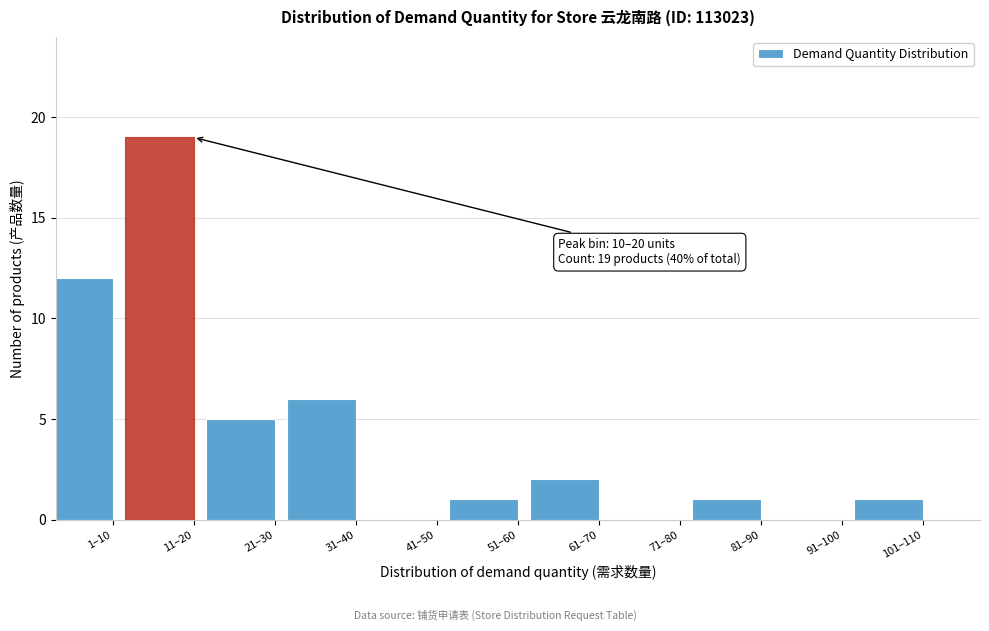

Reading left to right, transcribe all the data shown in this chart.

1–10=12	11–20=19	21–30=5	31–40=6	41–50=0	51–60=1	61–70=2	71–80=0	81–90=1	91–100=0	101–110=1